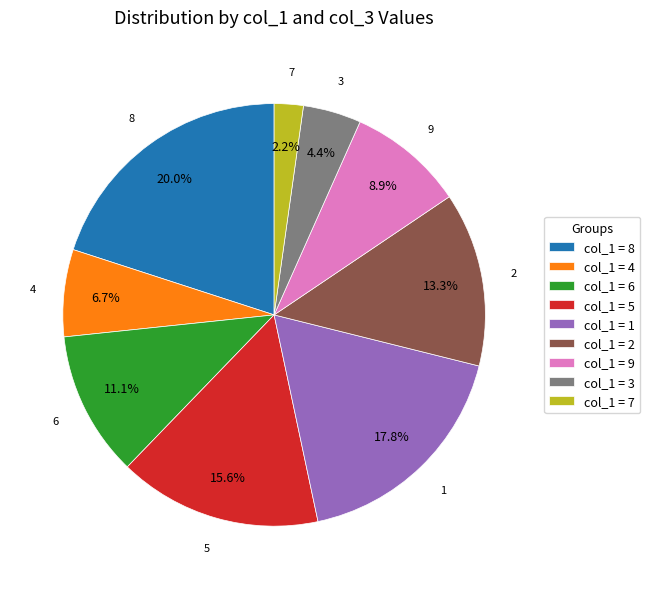

Which has a higher value, 3 or 6?

6